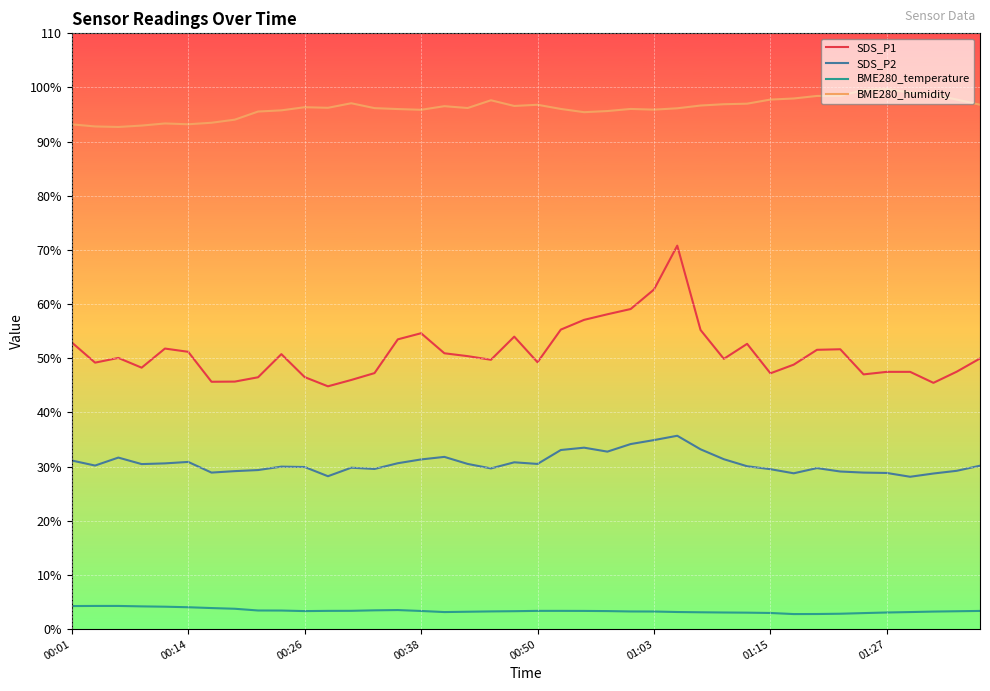

What is the minimum value for SDS_P1?

44.8